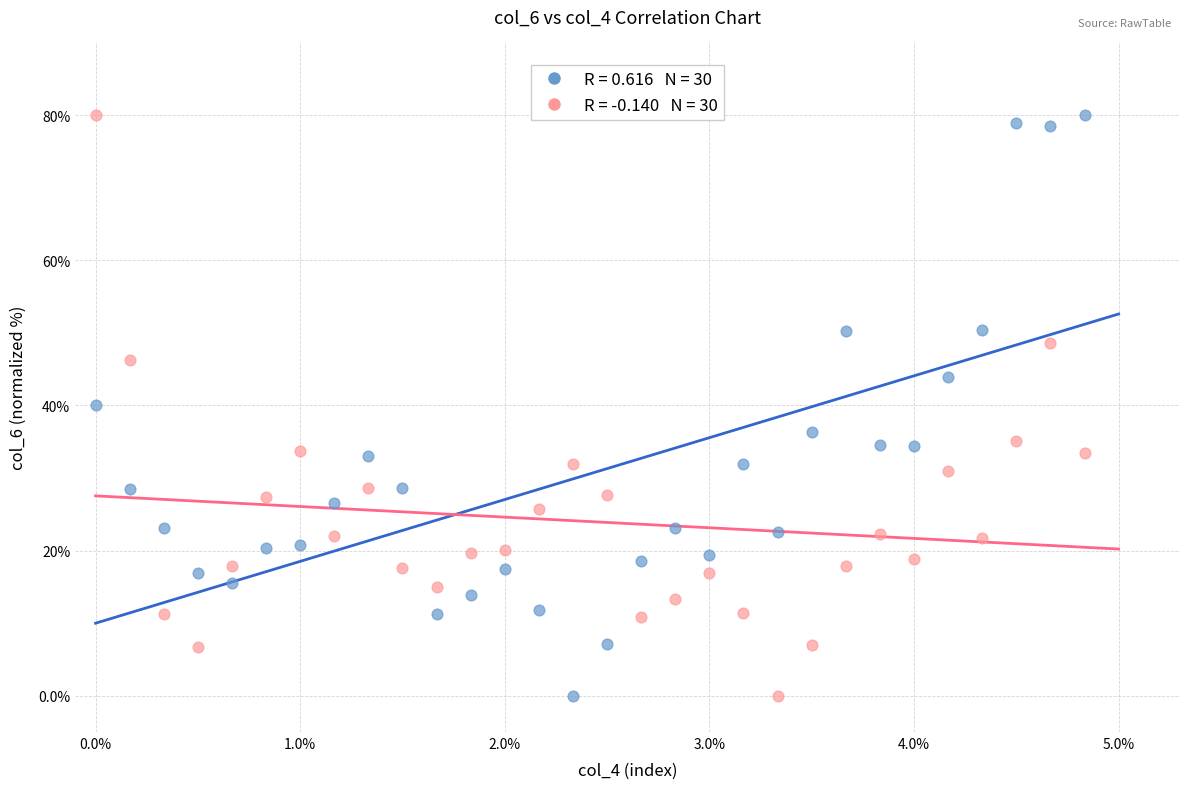

Across all data points, what is the range of X values (max minus min)?

4.8